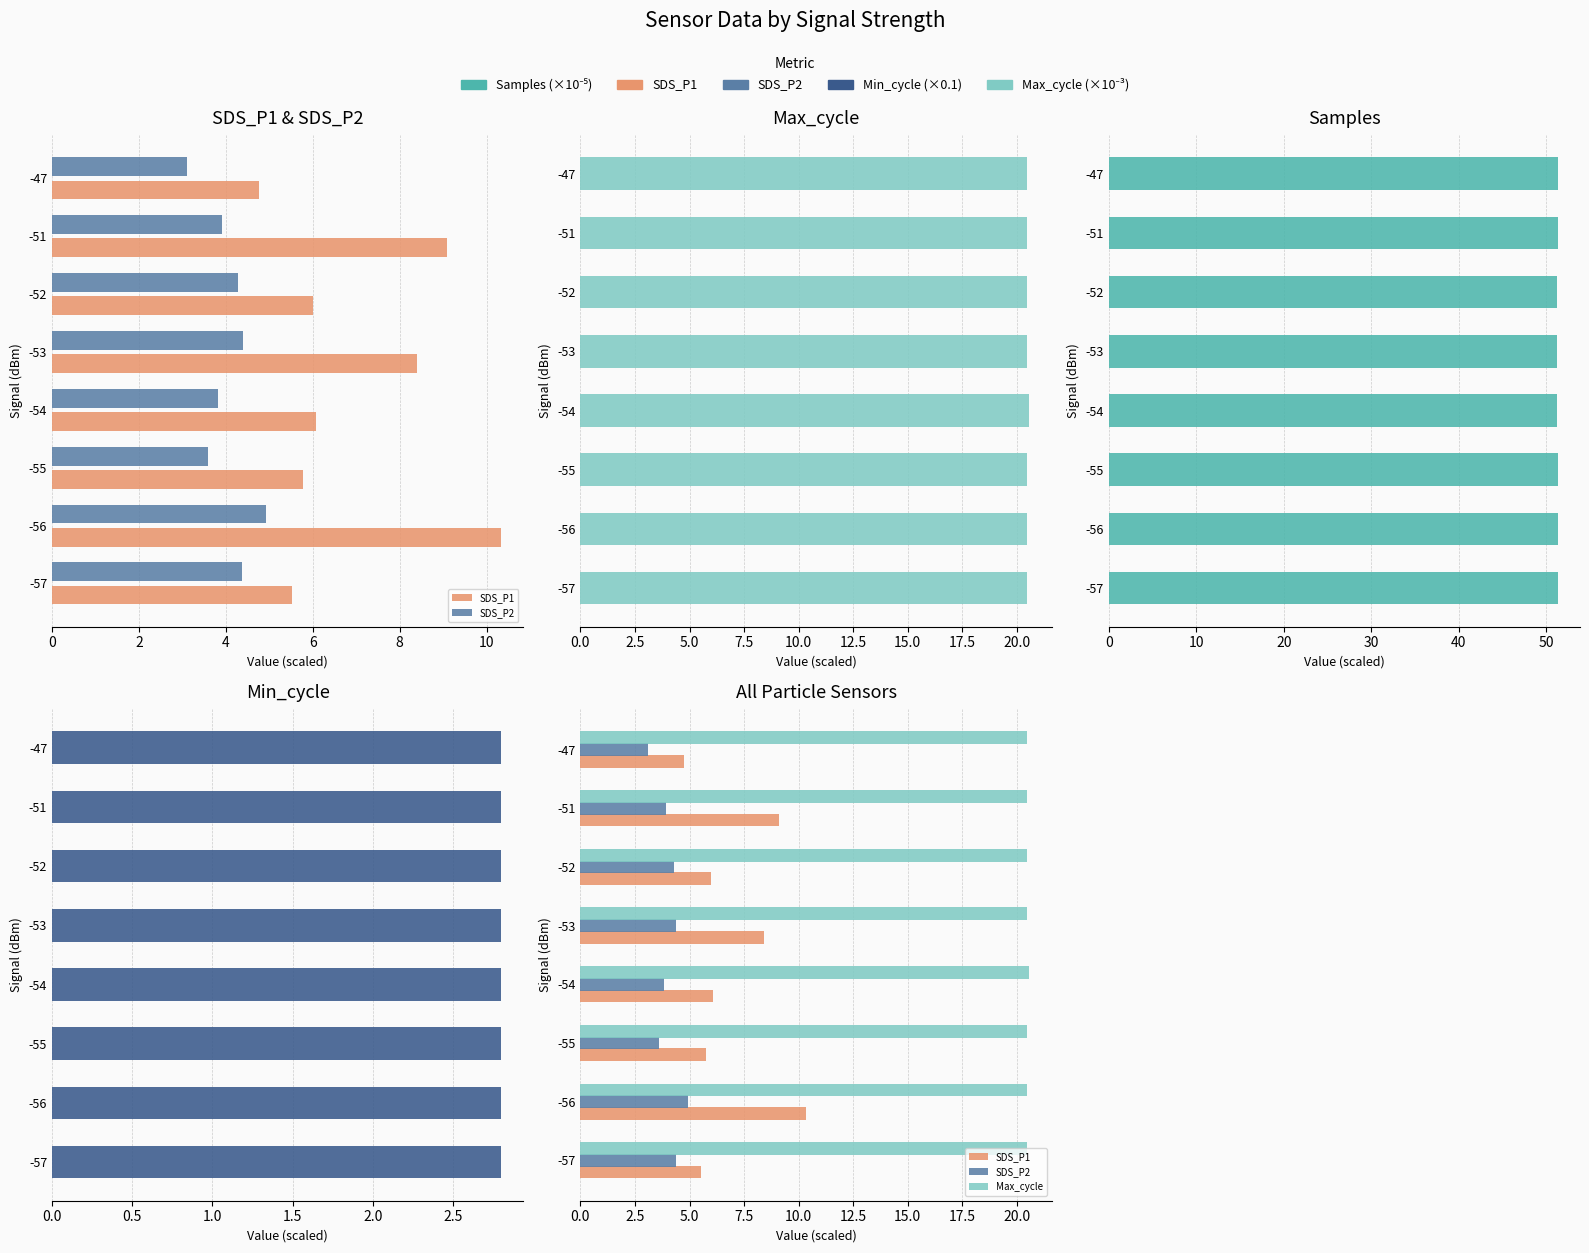

How many data points in SDS_P2 are above 4?

4